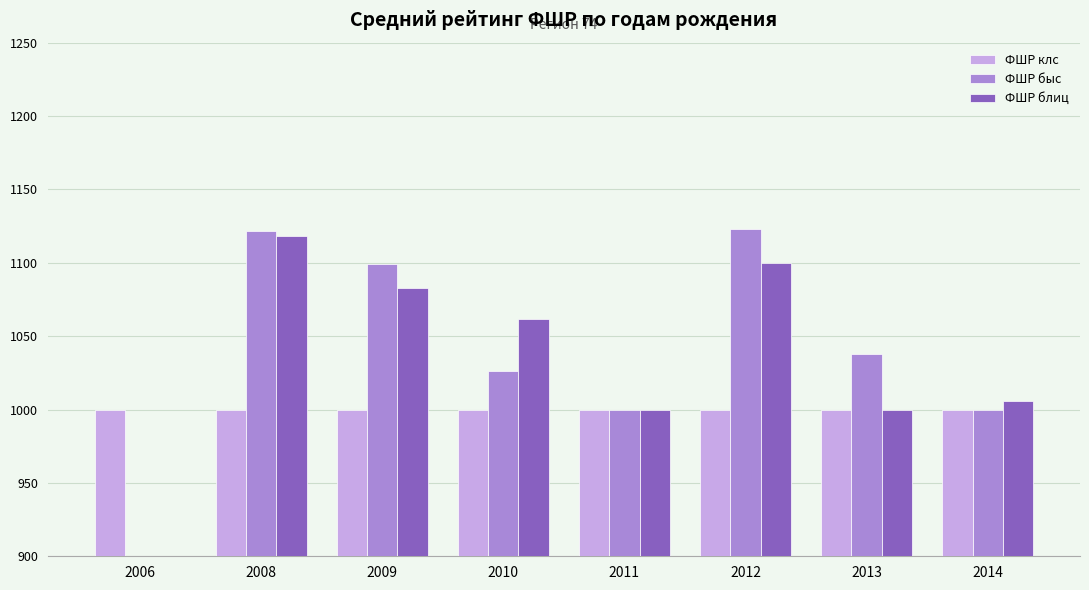

Which category has the lowest value in the ФШР блиц series?

2006